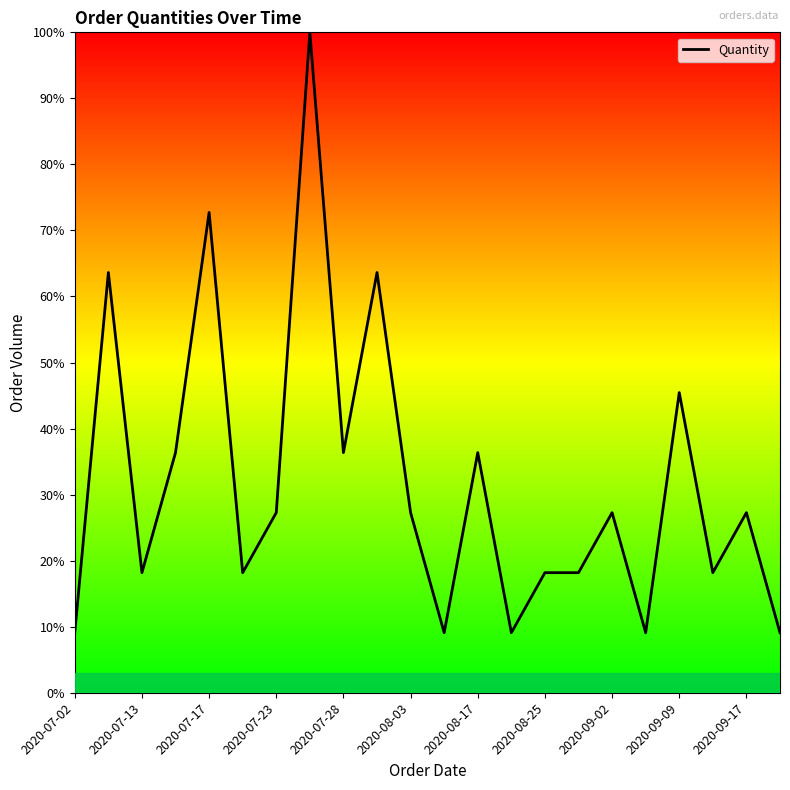

What is the greatest value displayed?

100.0